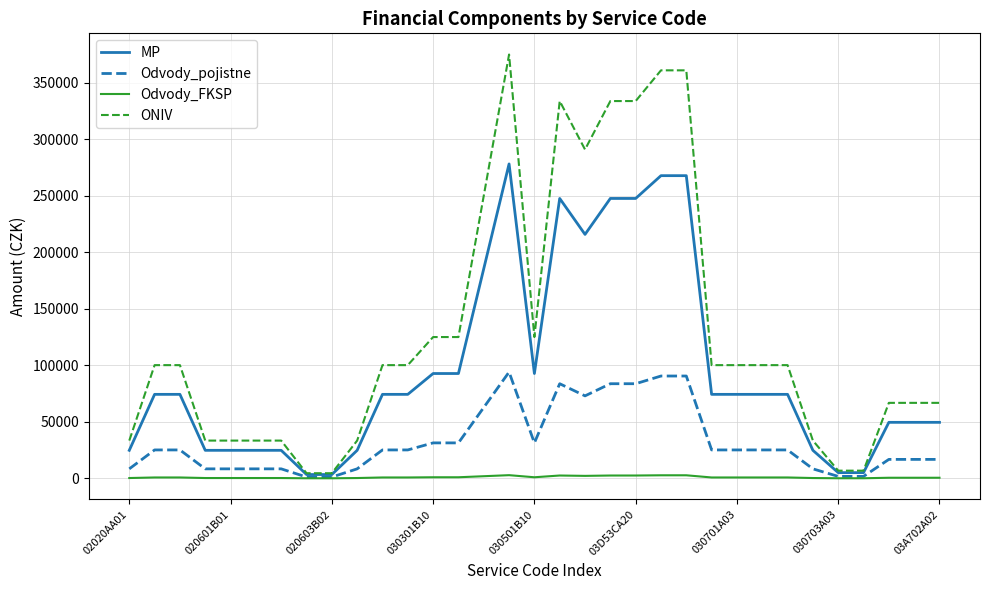

What is the greatest value displayed?

374880